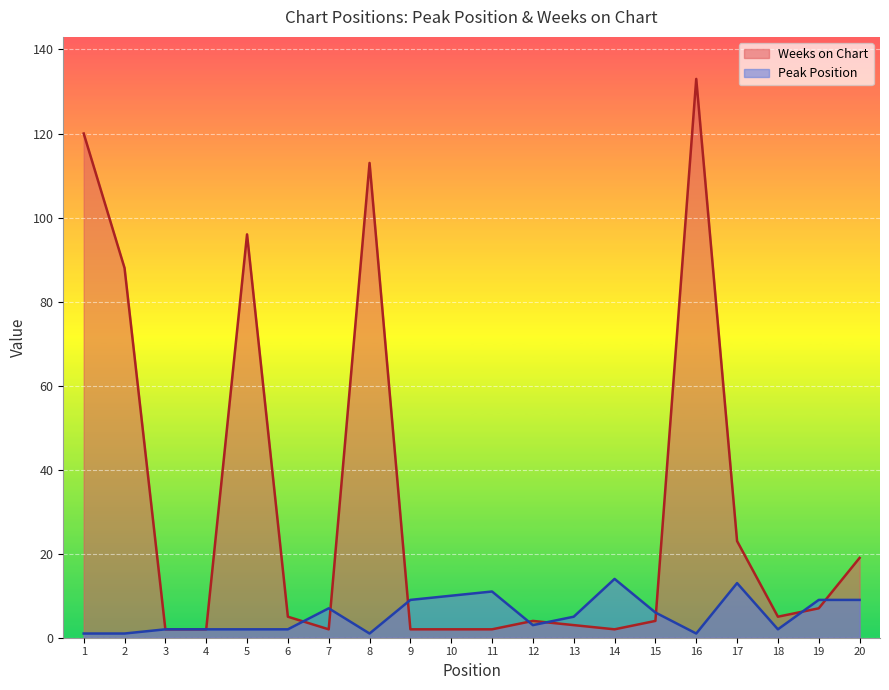

At 15, list the series in order from largest to smallest.

Peak Position, Weeks on Chart